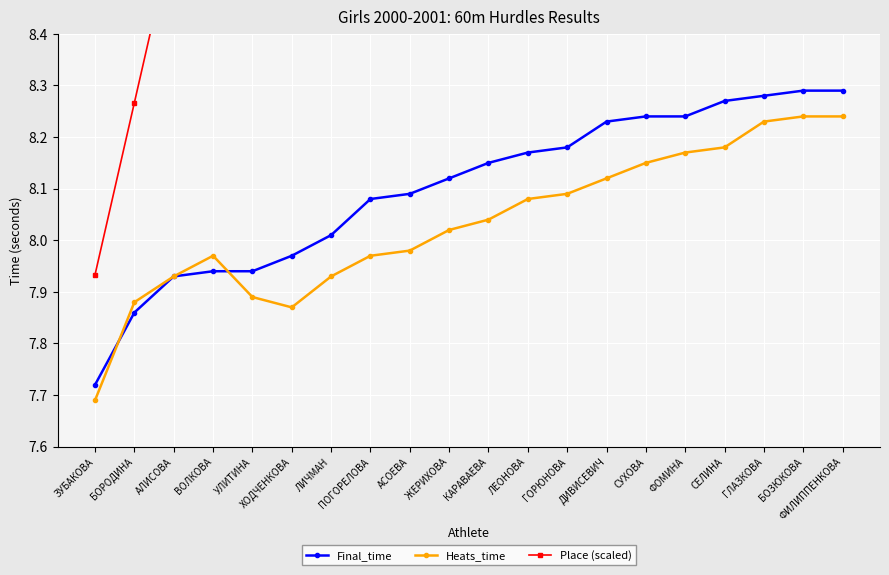

Rank the series at ДИВИСЕВИЧ from highest to lowest value.

Place (scaled), Final_time, Heats_time